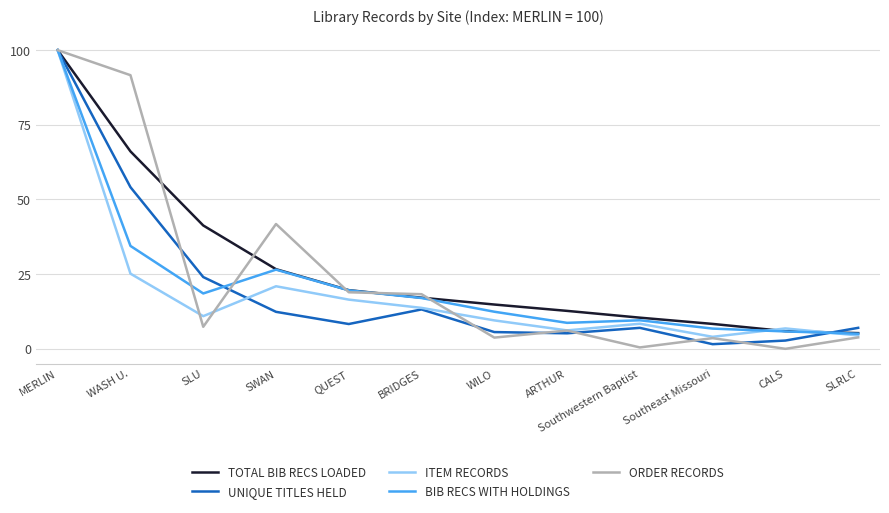

Does the chart display data point markers on the line(s)?

No